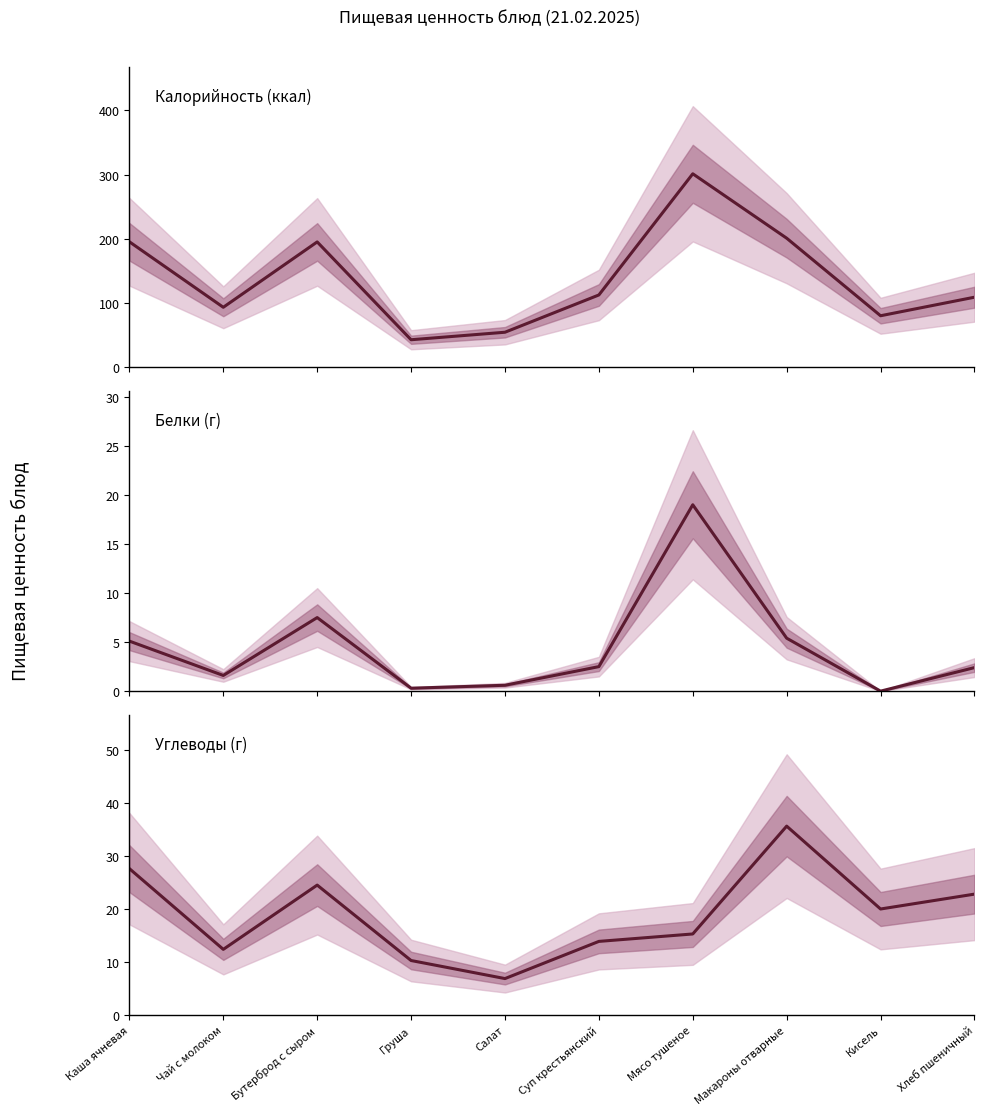

Which category has the lowest value in the Калорийность series?

Груша